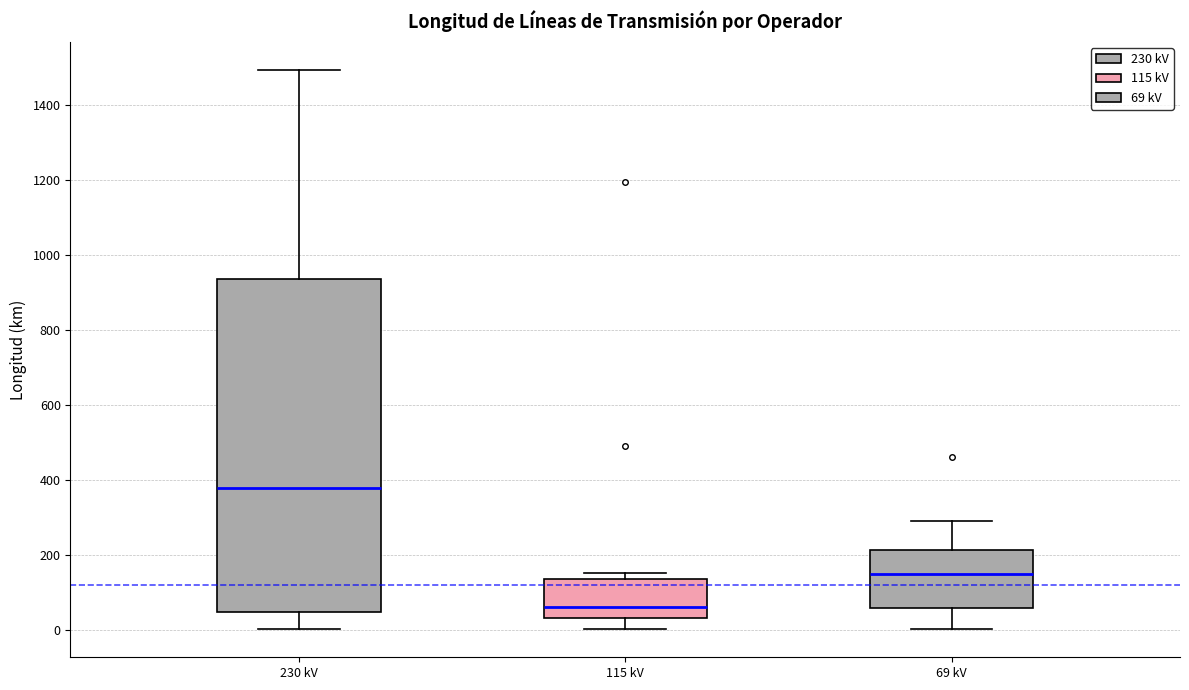

Which box is the tallest, from its lower edge to its upper edge?

230 kV